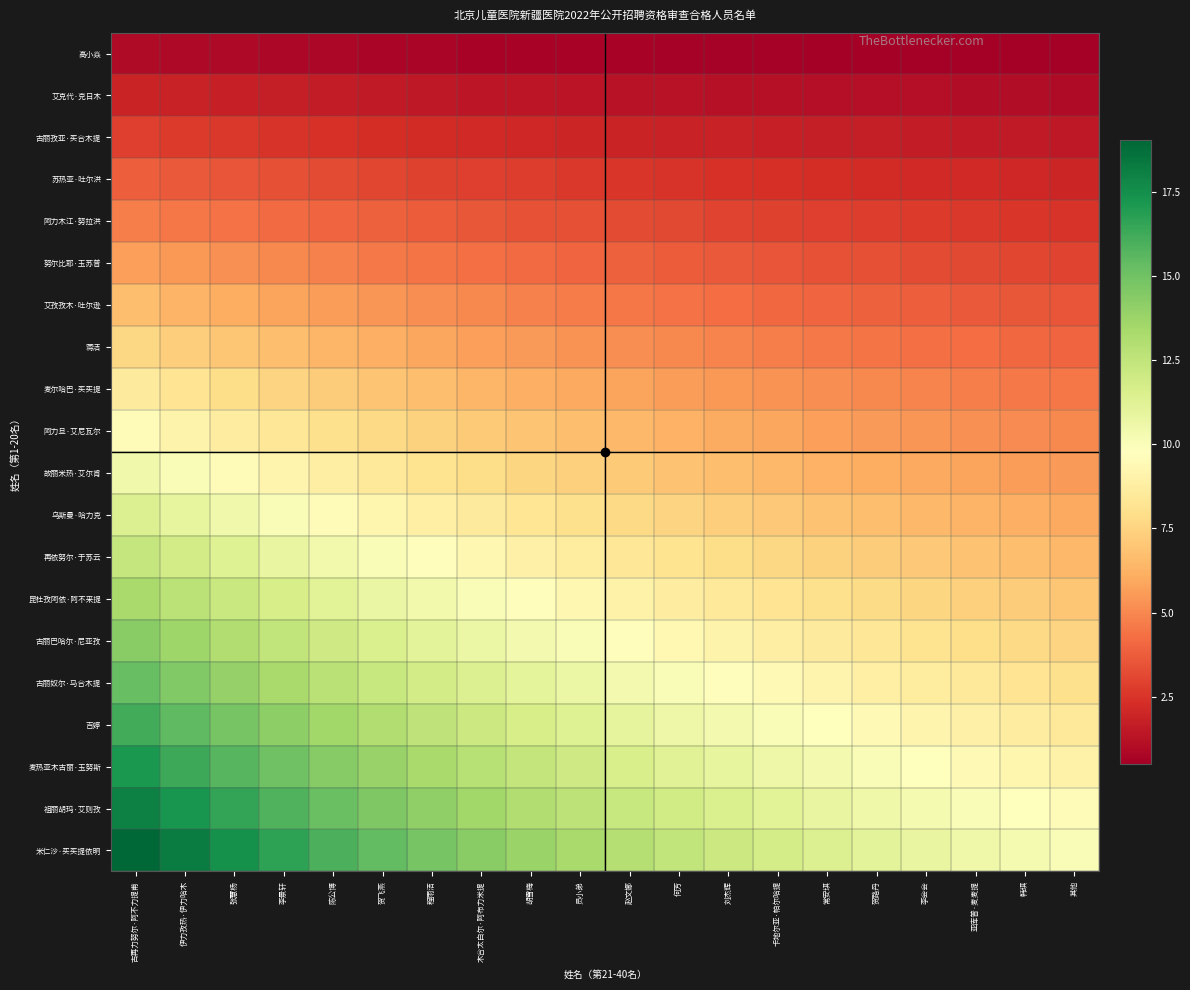

How many distinct data groups are displayed?

20